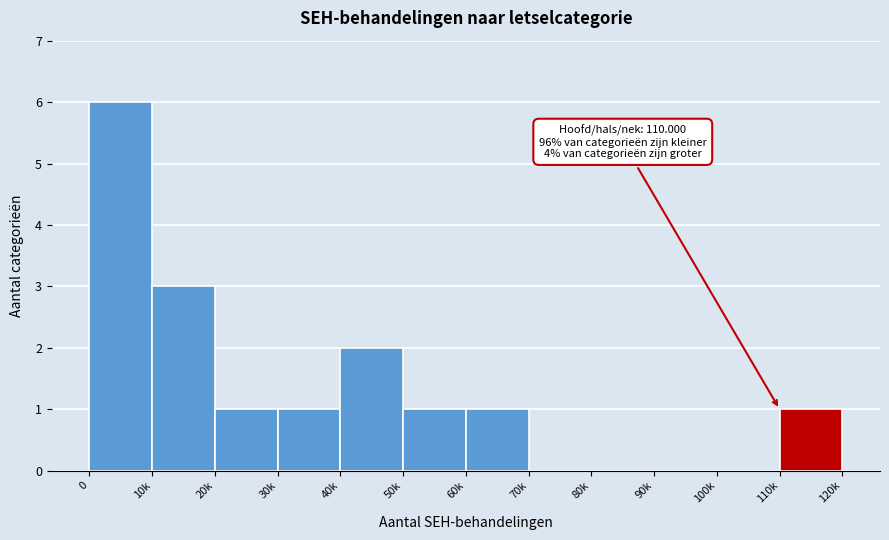

Reading left to right, transcribe all the data shown in this chart.

0=6	10k=3	20k=1	30k=1	40k=2	50k=1	60k=1	70k=0	80k=0	90k=0	100k=0	110k=1